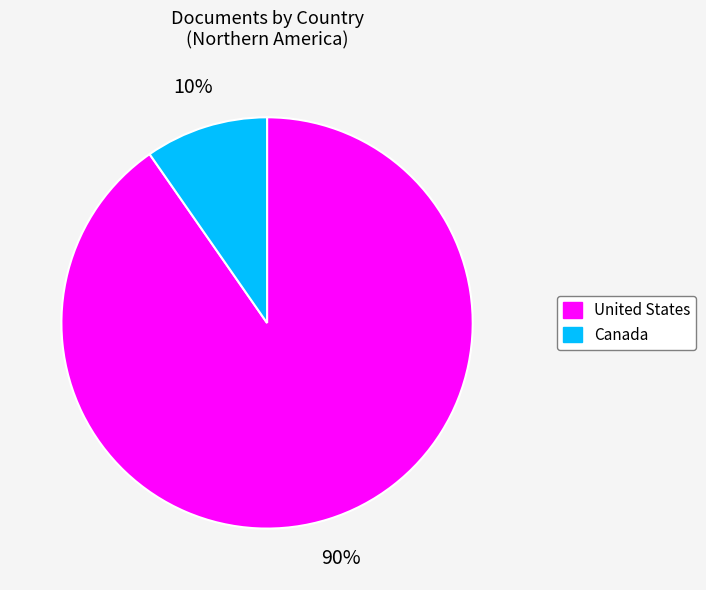

Is the sum of Canada and United States greater than half?

Yes